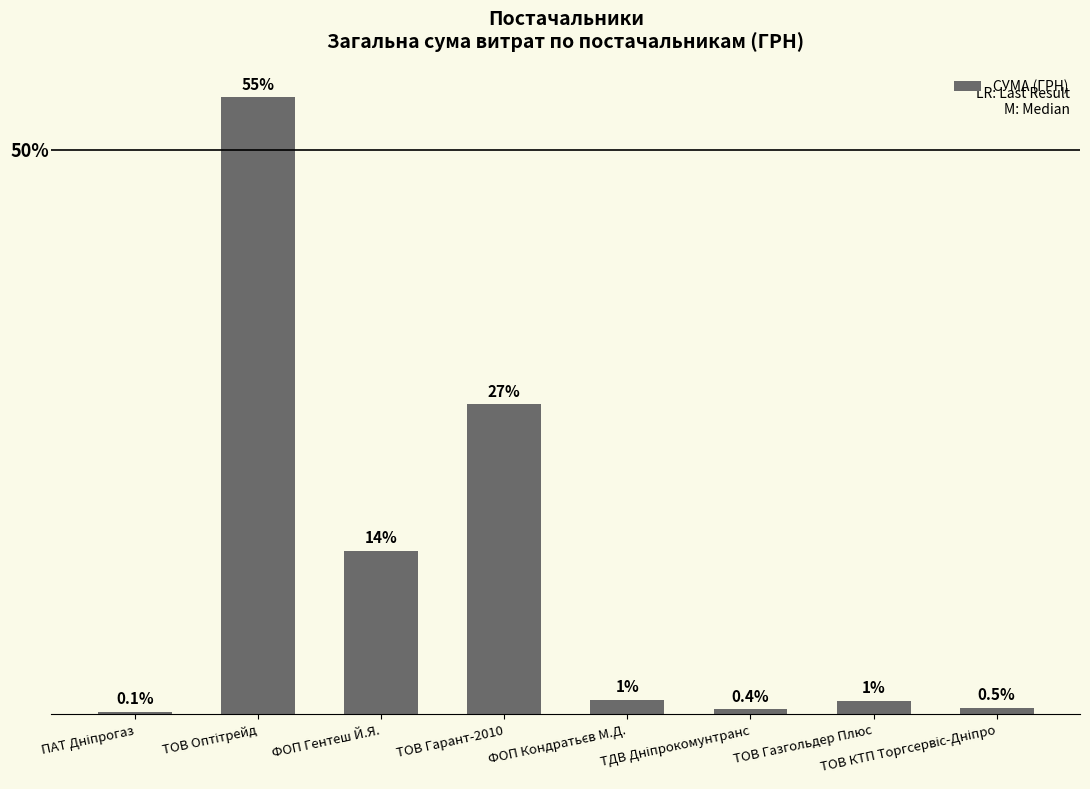

What is the average value?

7237.2